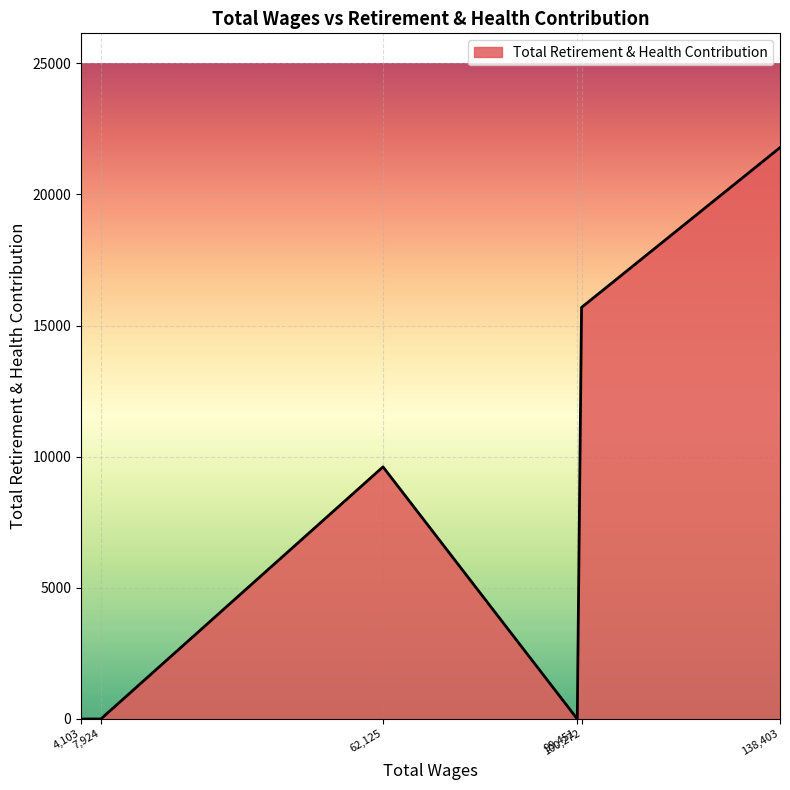

What is the maximum value shown in the chart?

21782